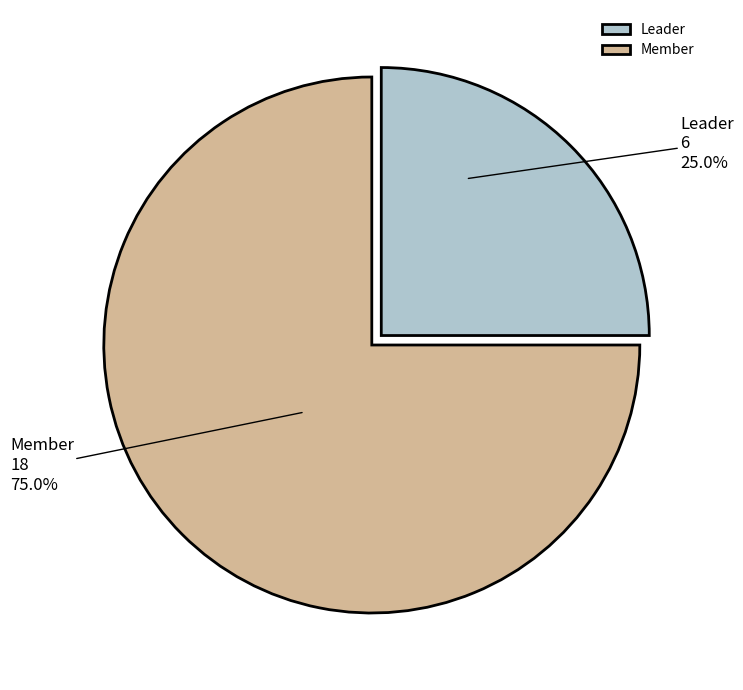

Which has a higher value, Leader or Member?

Member